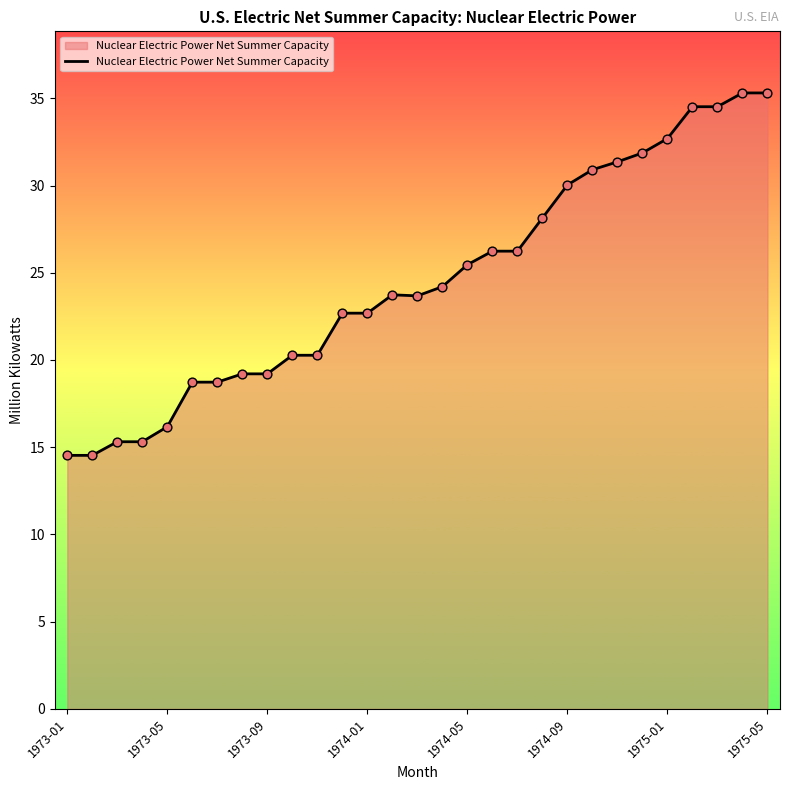

What is the difference between the maximum and minimum values?

20.8